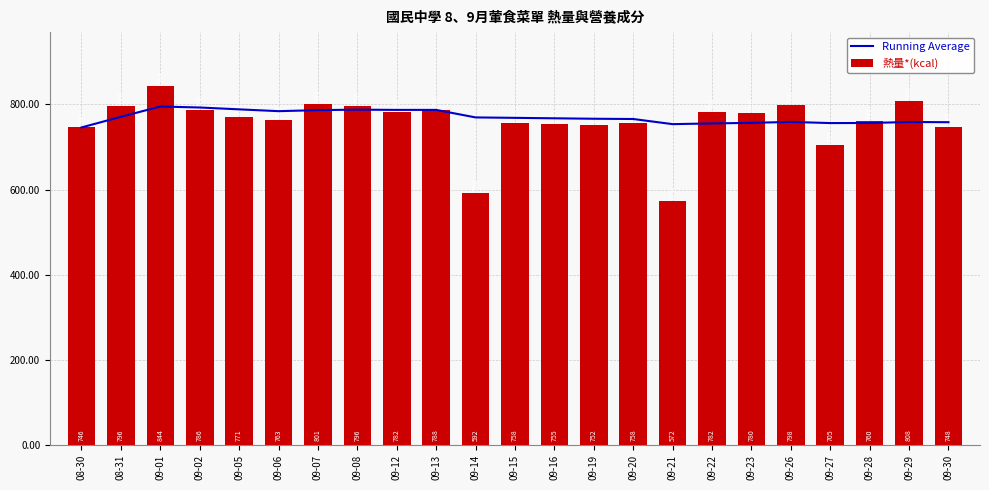

Reading right to left, extract all data points from this chart.

Running Average: 758.3	758.8	756.5	756.3	759.0	756.8	755.4	753.8	765.8	766.4	767.5	768.5	769.5	787.2	787.2	787.8	786.6	784.2	788.5	792.9	795.2	771.0	746.0
熱量*(kcal): 748.0	808.0	760.0	705.0	798.0	780.0	782.5	572.5	757.5	752.5	755.0	757.5	592.5	787.5	782.5	796.0	801.0	763.0	771.0	786.0	843.5	796.0	746.0